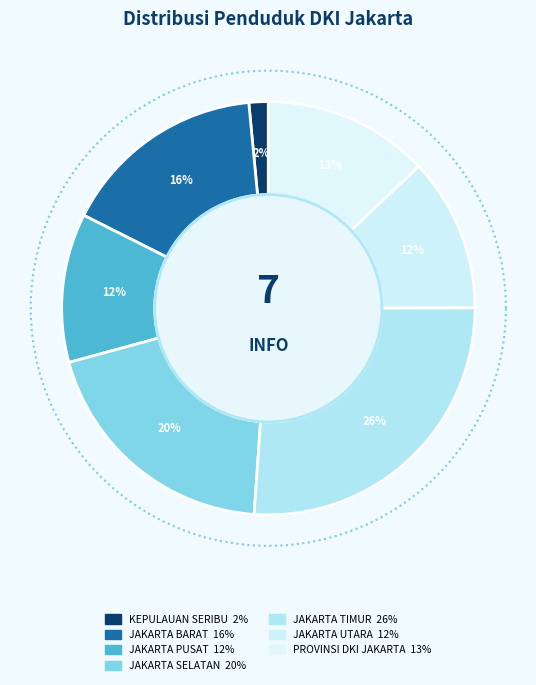

Which has a higher value, KEPULAUAN SERIBU or JAKARTA BARAT?

JAKARTA BARAT